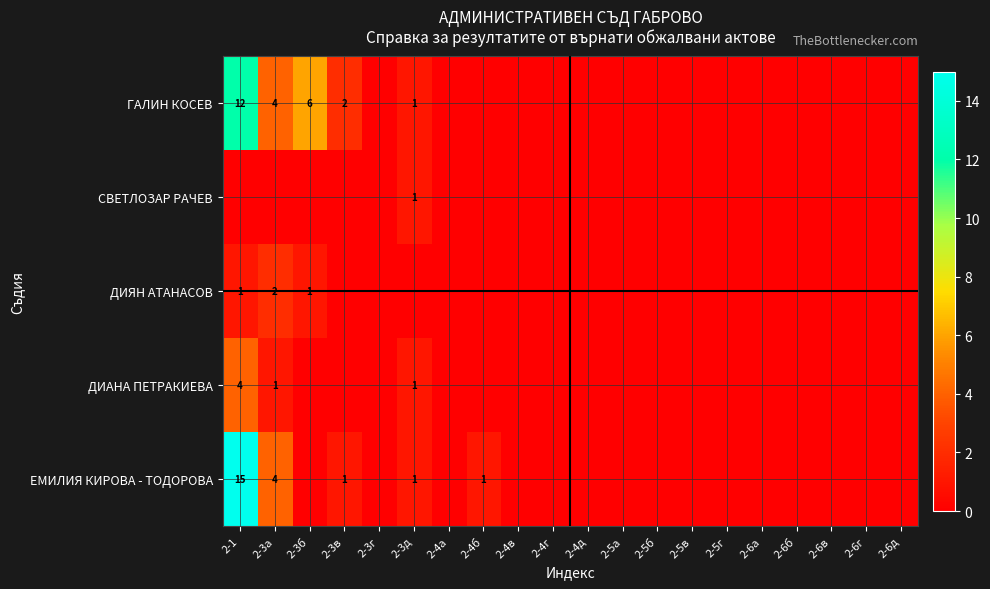

Is it true that ДИАНА ПЕТРАКИЕВА equals 1 at 2-3а?

True